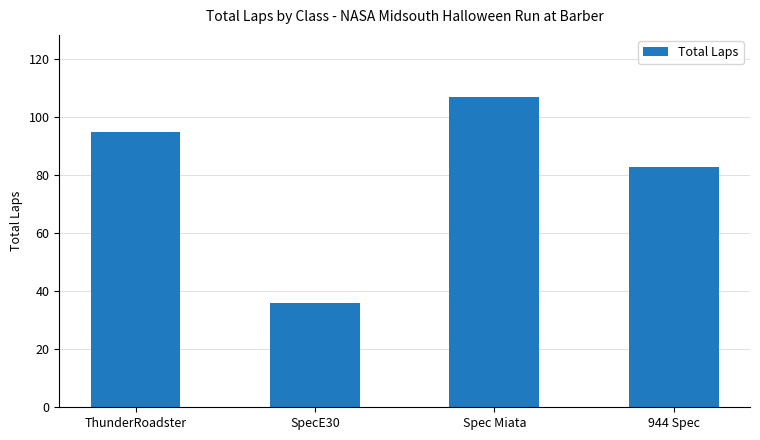

At which category does the chart reach its minimum across all series?

SpecE30